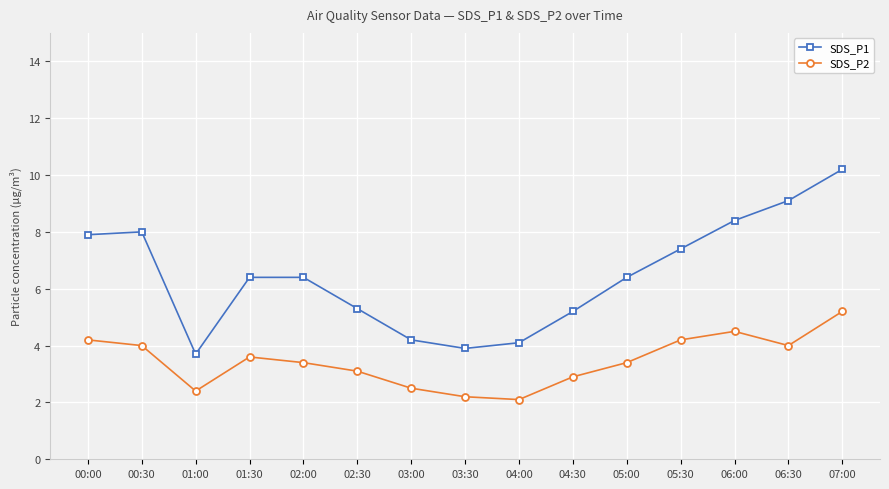

What is the value of the SDS_P2 point at the 9th from the left?

2.1